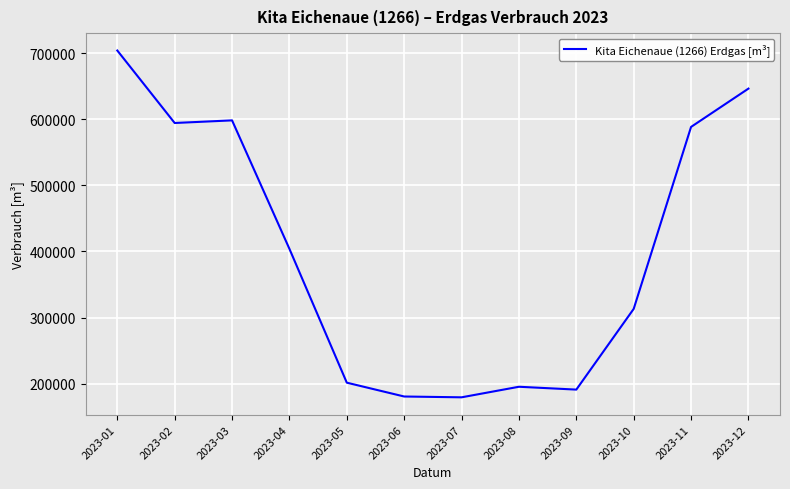

The chart shows a value of 201421 at 2023-05. True or false?

True